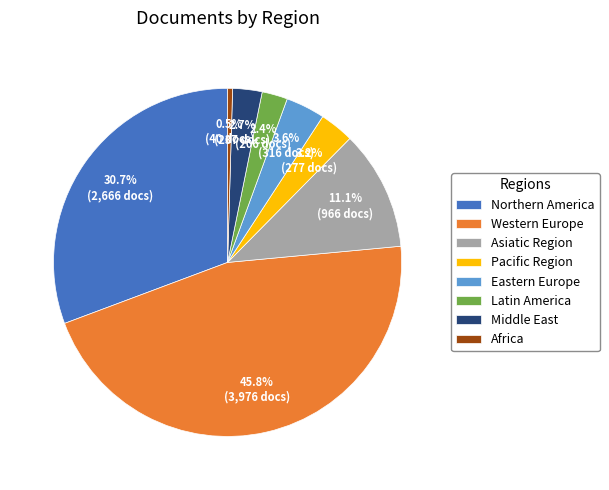

Does Northern America represent more than half of the total?

No